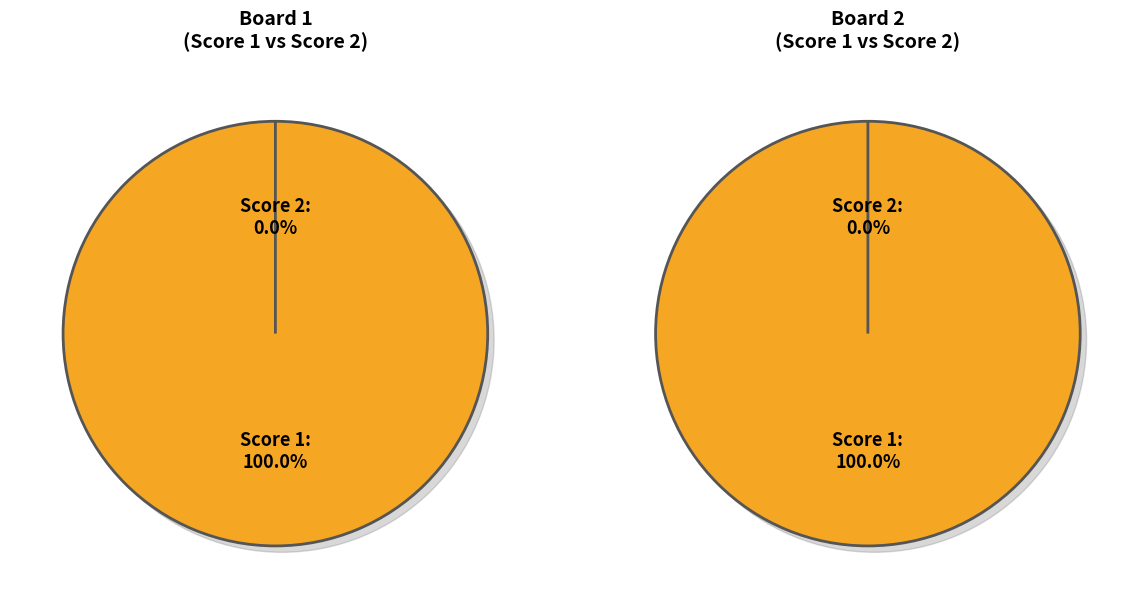

What is the smallest slice in the pie chart?

2